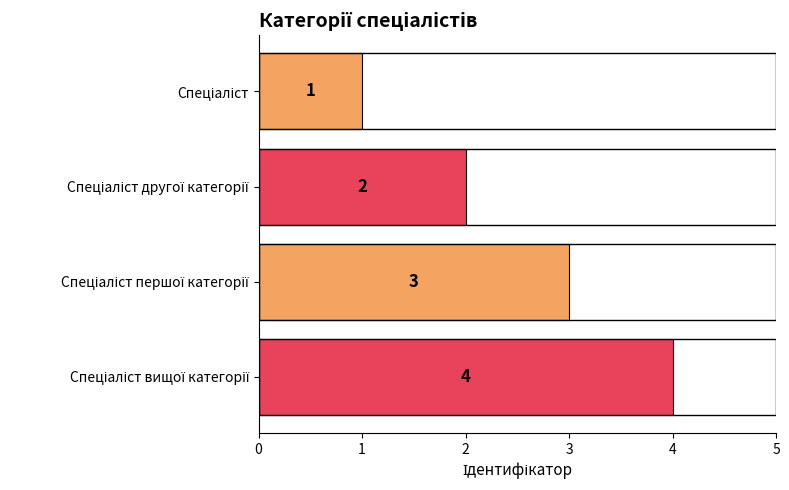

Are the bars grouped side by side (vs. stacked)?

No